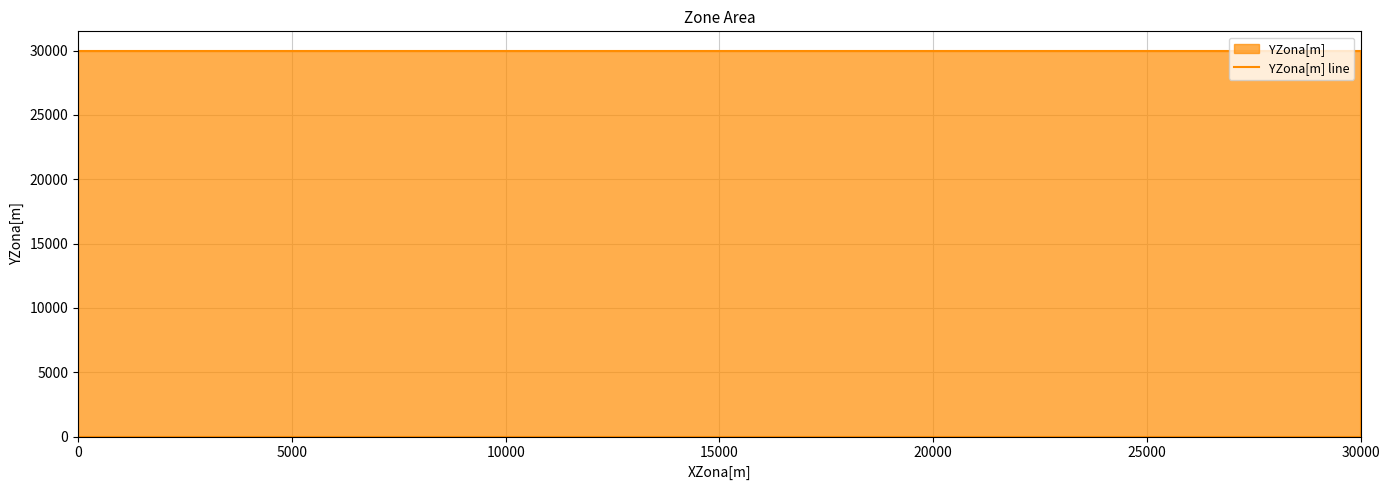

Count the values in the range 0 to 30000.

6